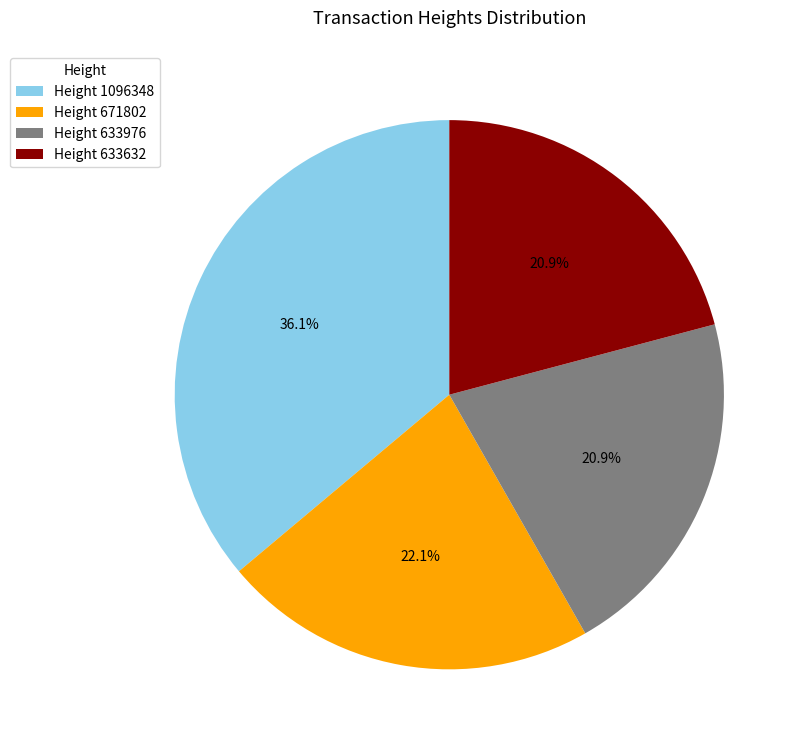

To the nearest percent, what is the average slice percentage?

25%